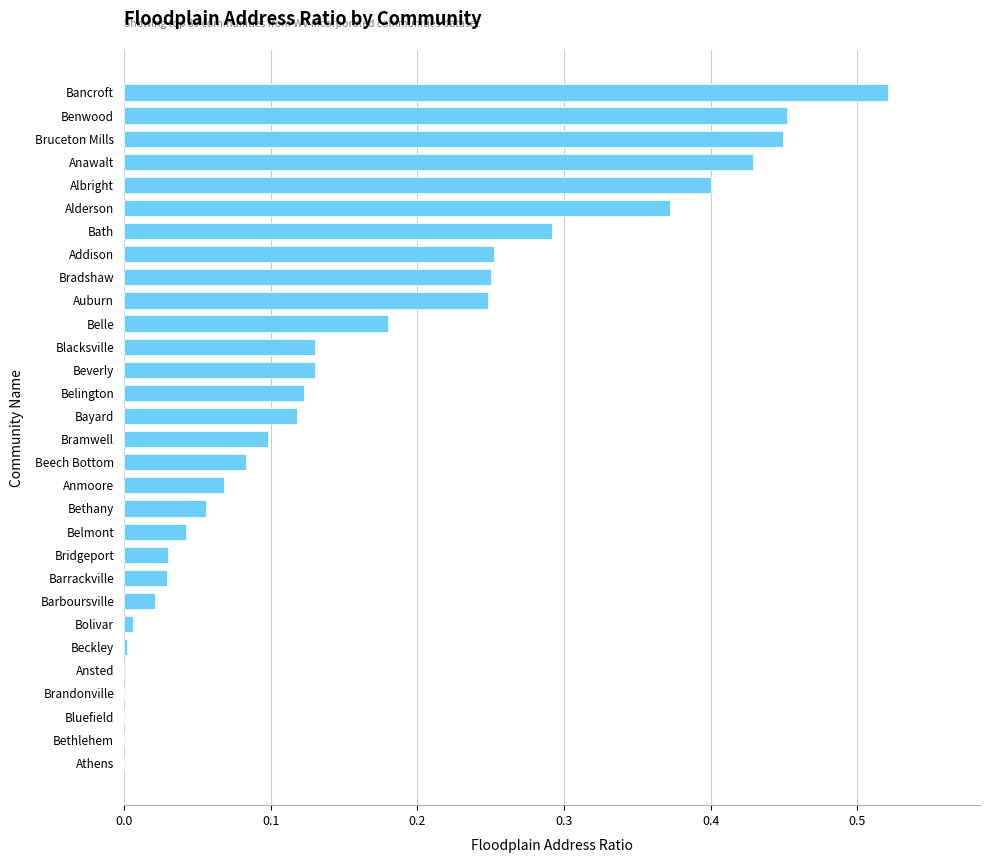

Count the number of categories in the chart.

30